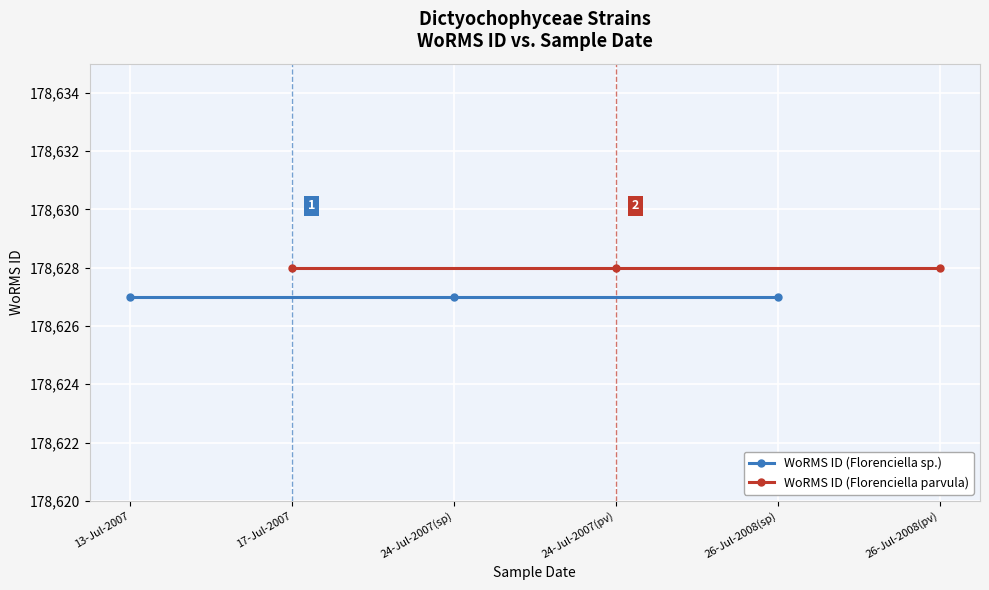

Rank the series at 13-Jul-2007 from lowest to highest value.

WoRMS ID (Florenciella sp.), WoRMS ID (Florenciella parvula)